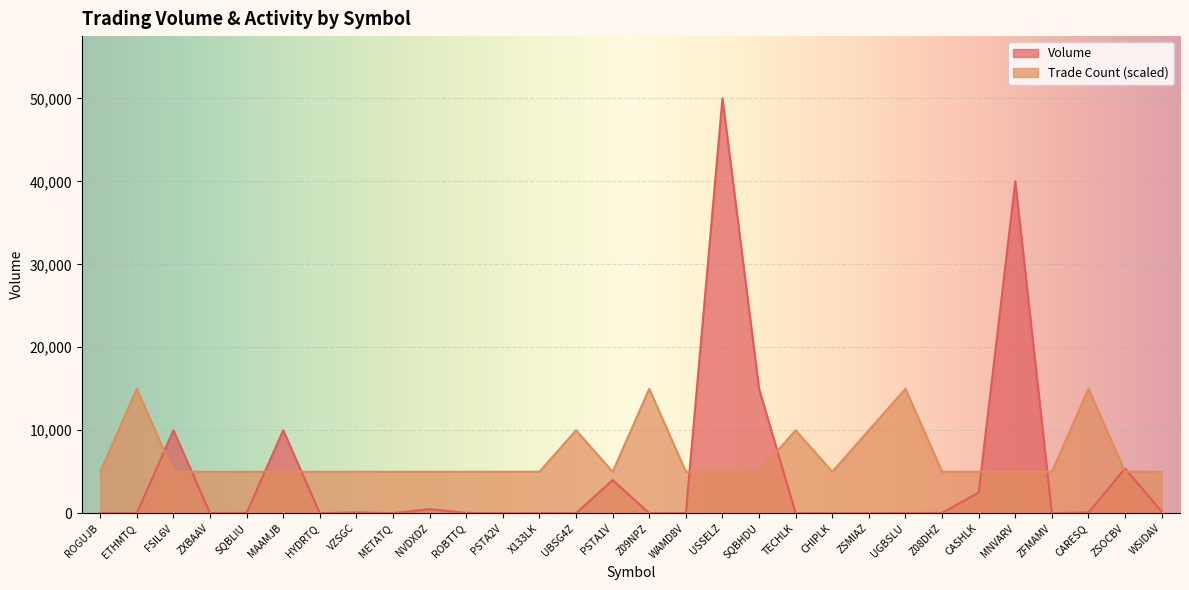

How many data points does each series have?

30